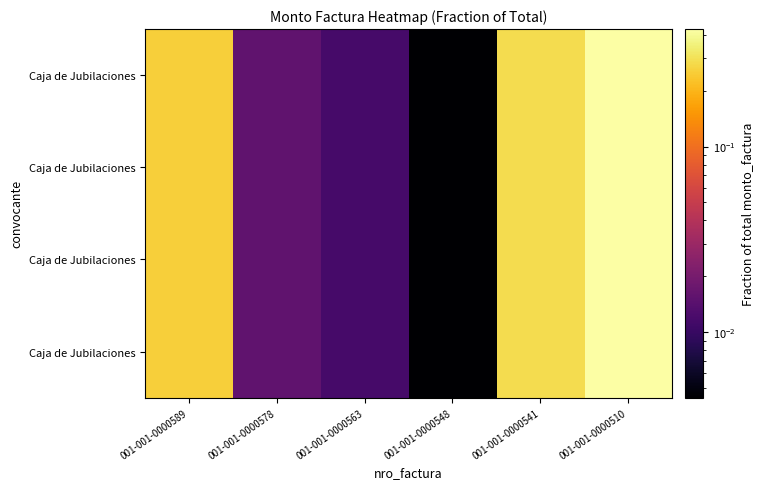

Which label corresponds to the largest value in the chart?

001-001-0000510